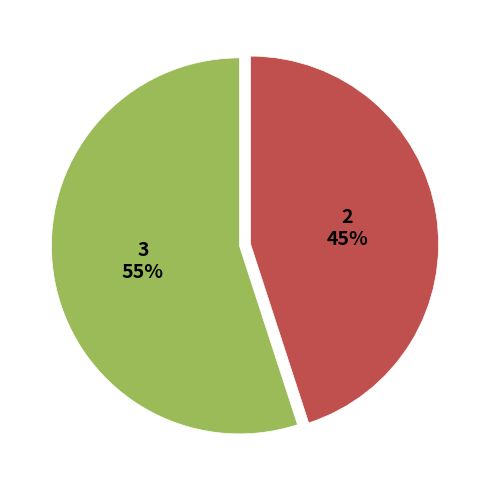

To the nearest percent, what is the difference between the largest and smallest slice percentages?

10%